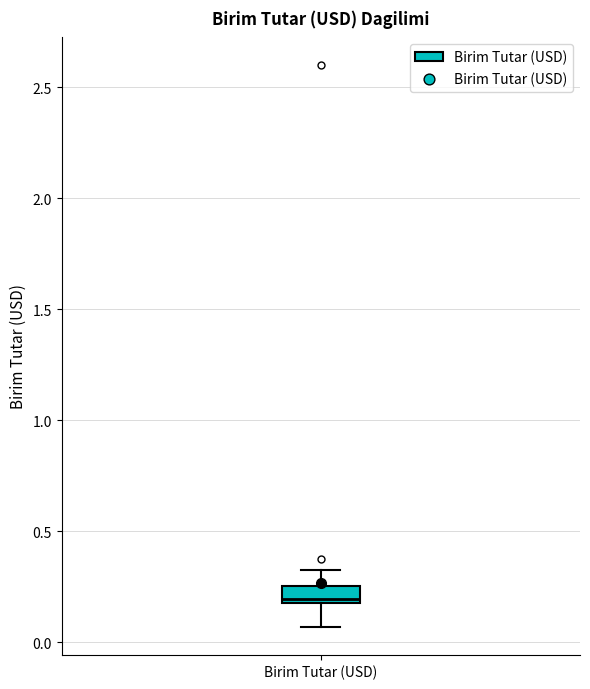

Transcribe this box plot: give where the median line is, the range the box spans, and where the two whiskers end, as read against the y-axis. The values are not printed on the chart, so give them approximately, as read against the axis.

median 0.20 (just above the box's lower edge), box 0.20 to 0.25, whiskers 0.05 to 0.35